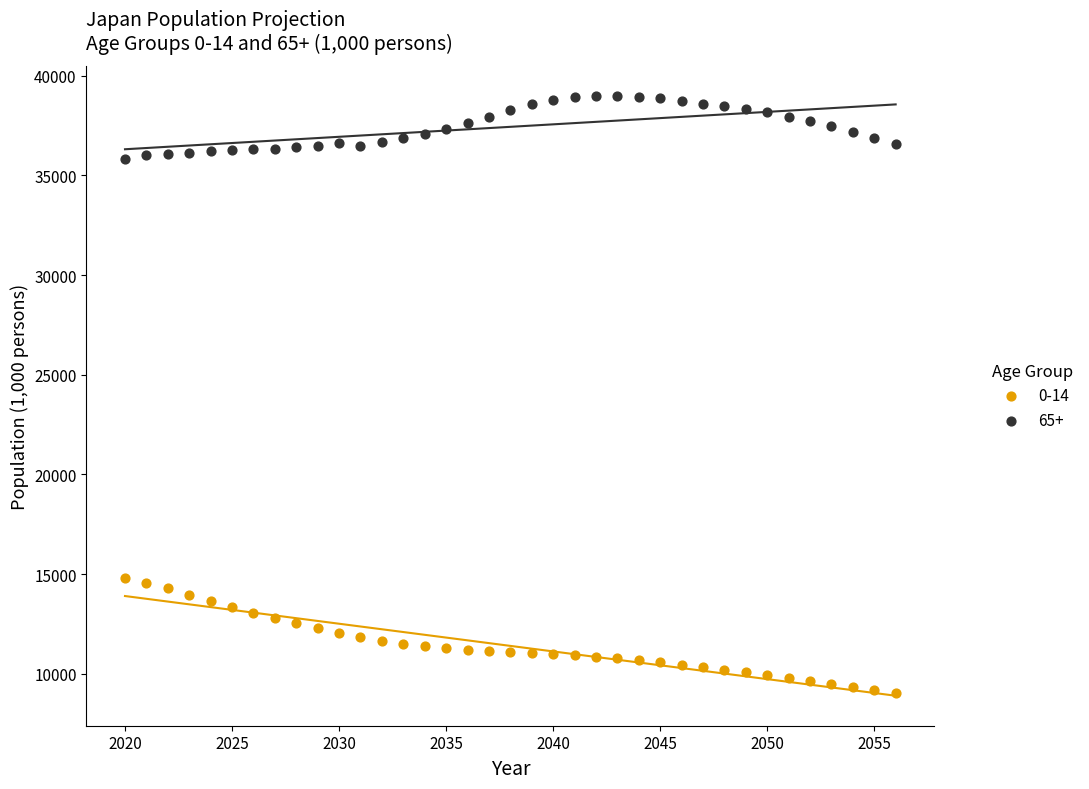

Across all data points, what is the range of X values (max minus min)?

36.0